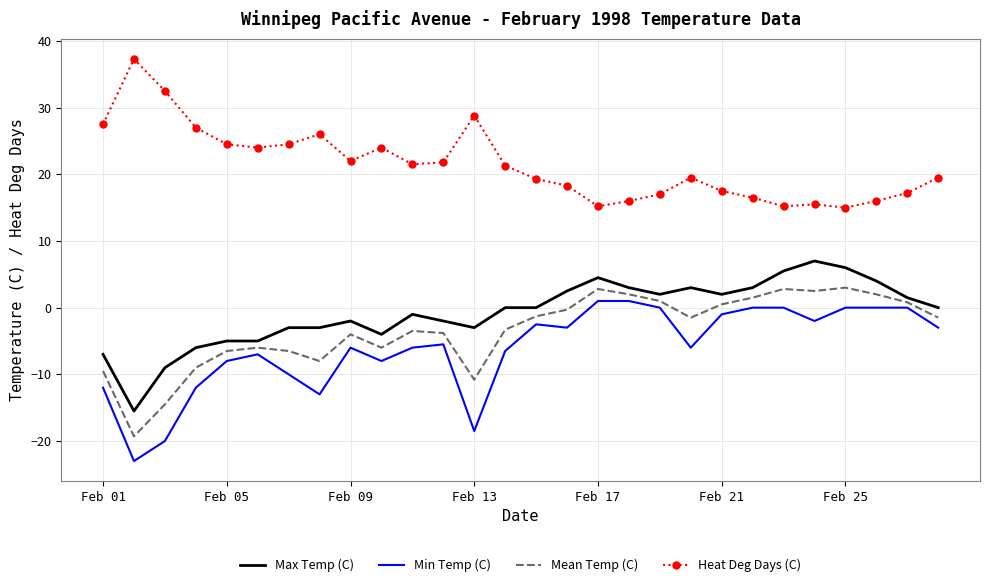

True or false: Mean Temp (C) and Heat Deg Days (C) intersect in this chart.

False